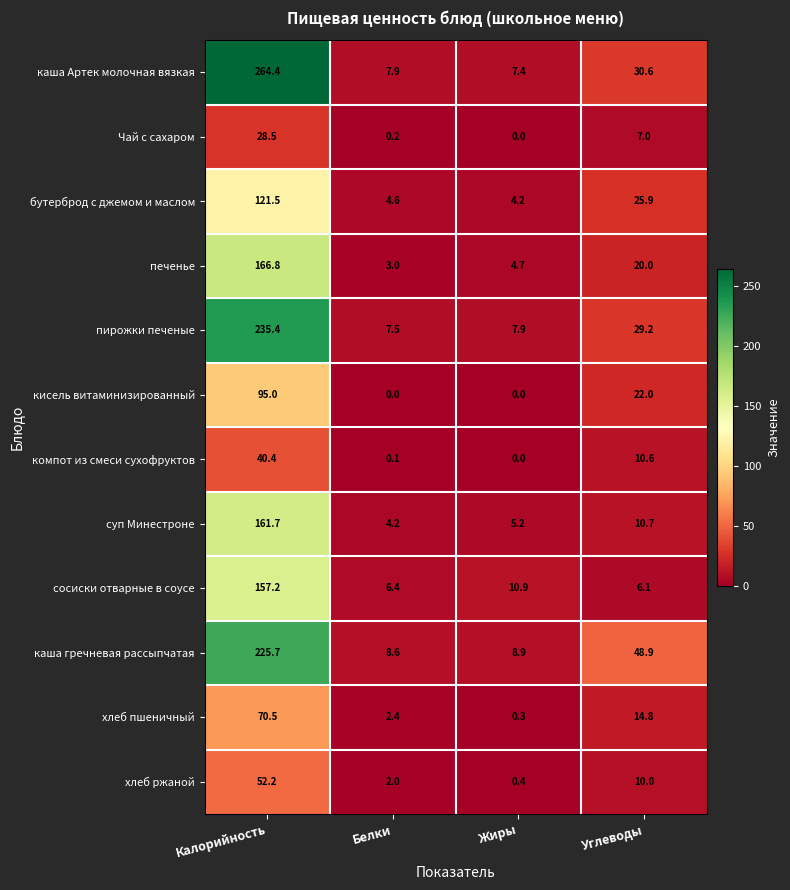

Which series has the largest total across all categories?

каша Артек молочная вязкая